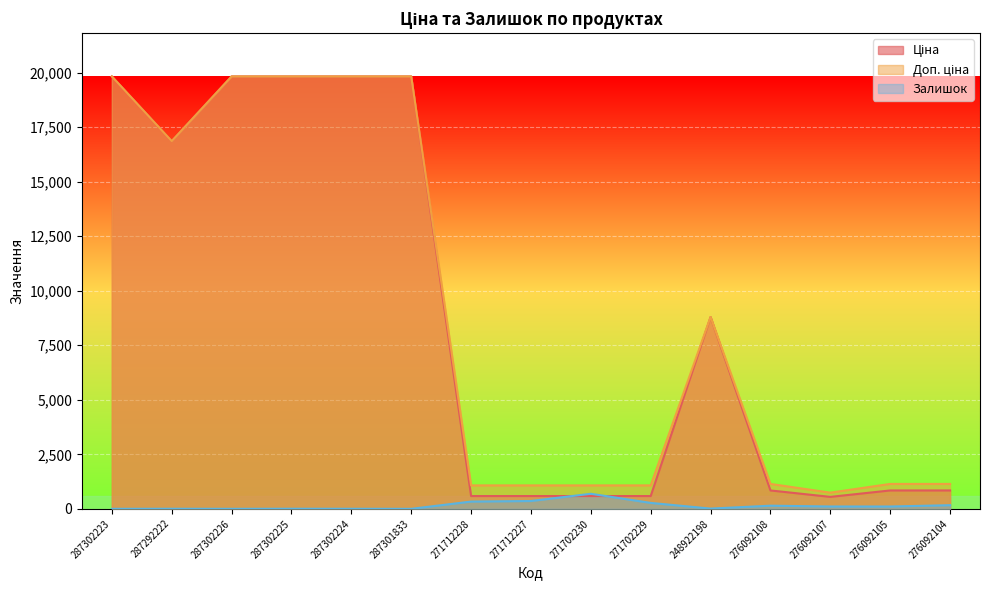

Which has a higher value, 276092105 or 271712227?

276092105